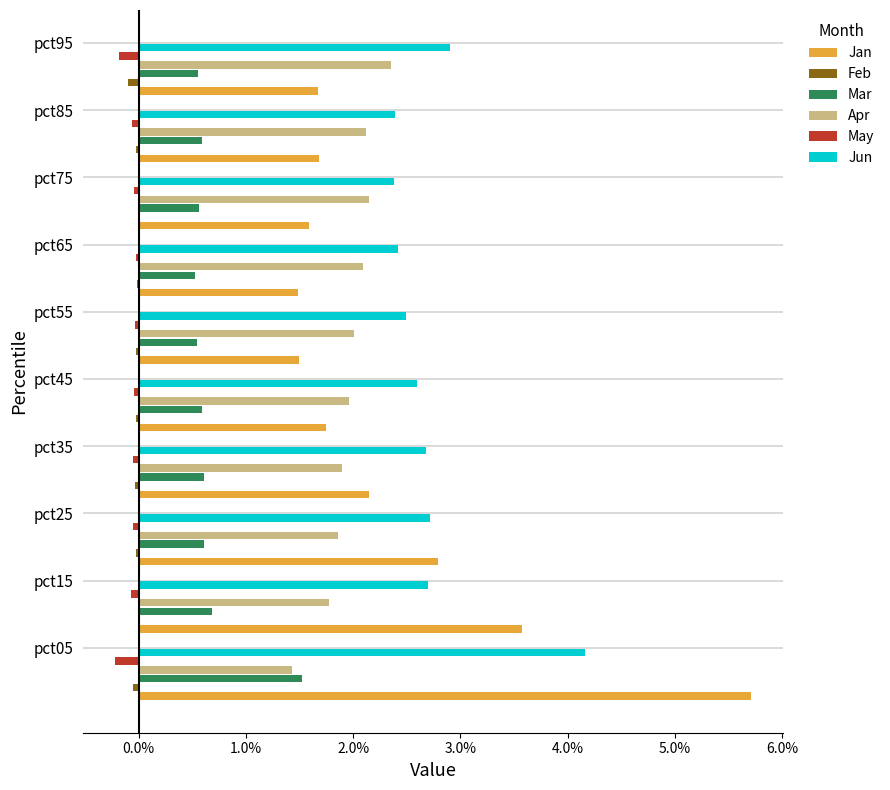

Count the number of data series in this chart.

6